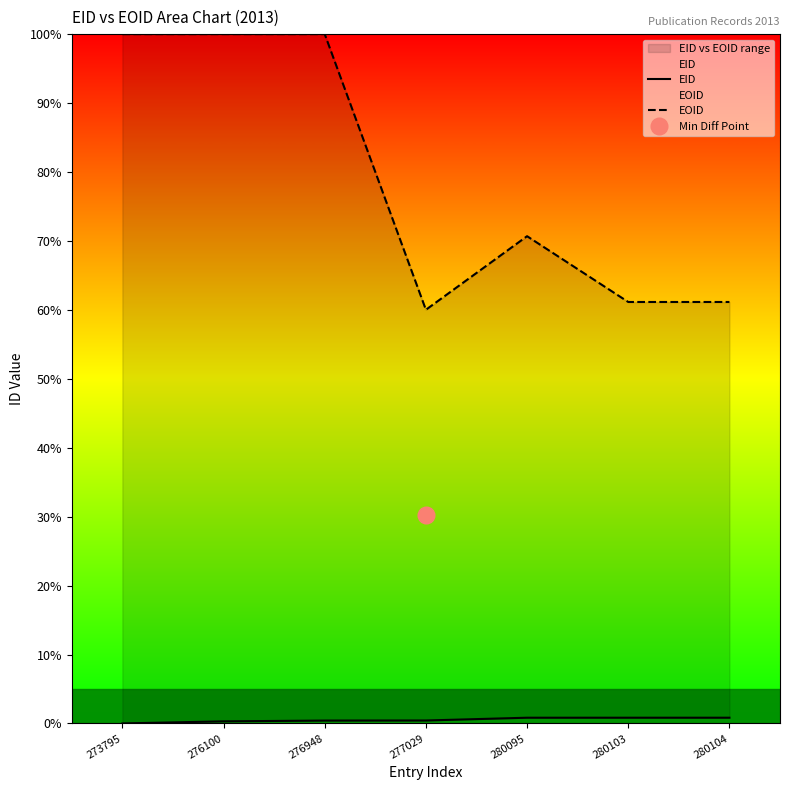

True or false: EOID and EID cross at least once.

False